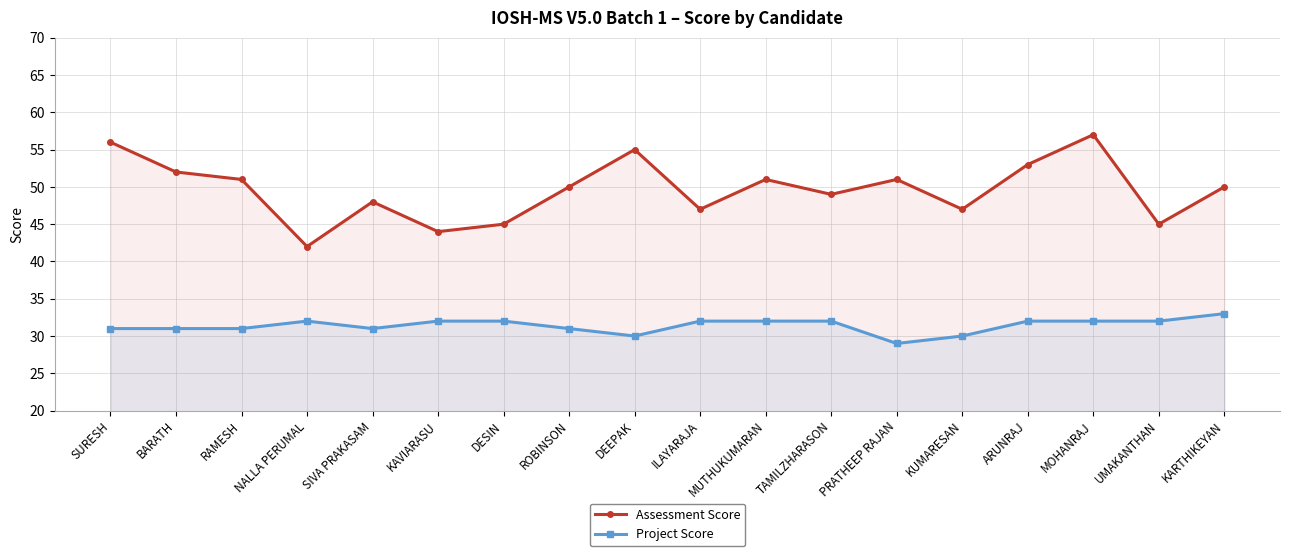

Is the value of Project Score at KUMARESAN greater than the value of Assessment Score at UMAKANTHAN?

No